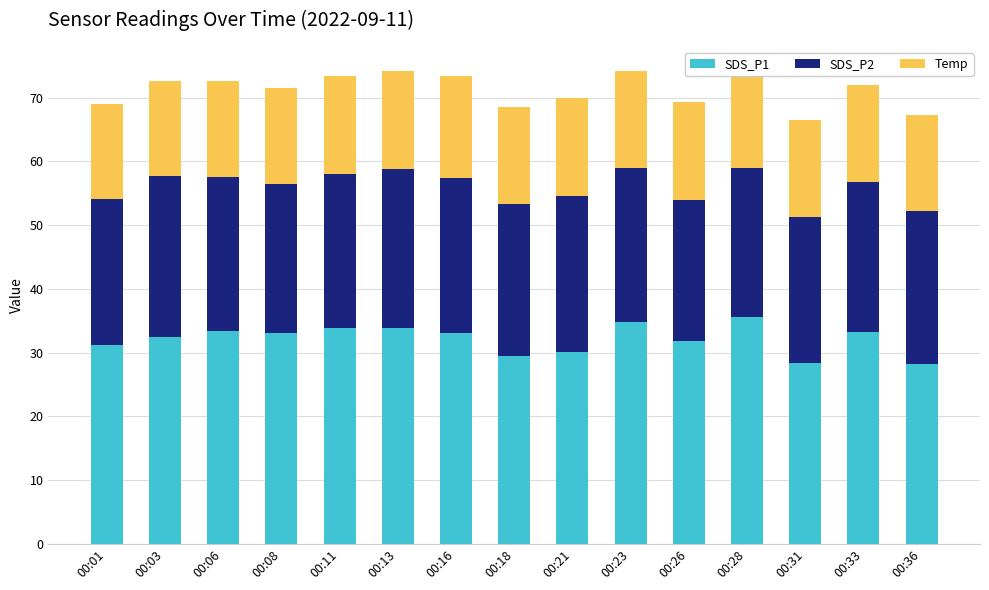

What is the sum of all SDS_P1 values?

482.7